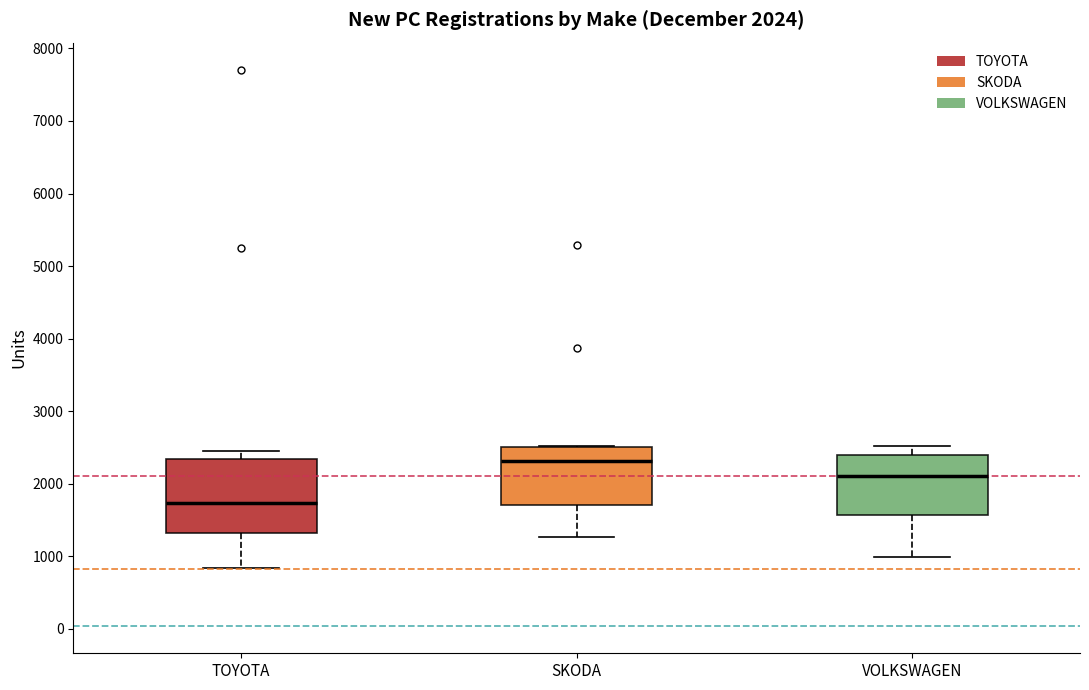

Which box is the tallest, from its lower edge to its upper edge?

TOYOTA